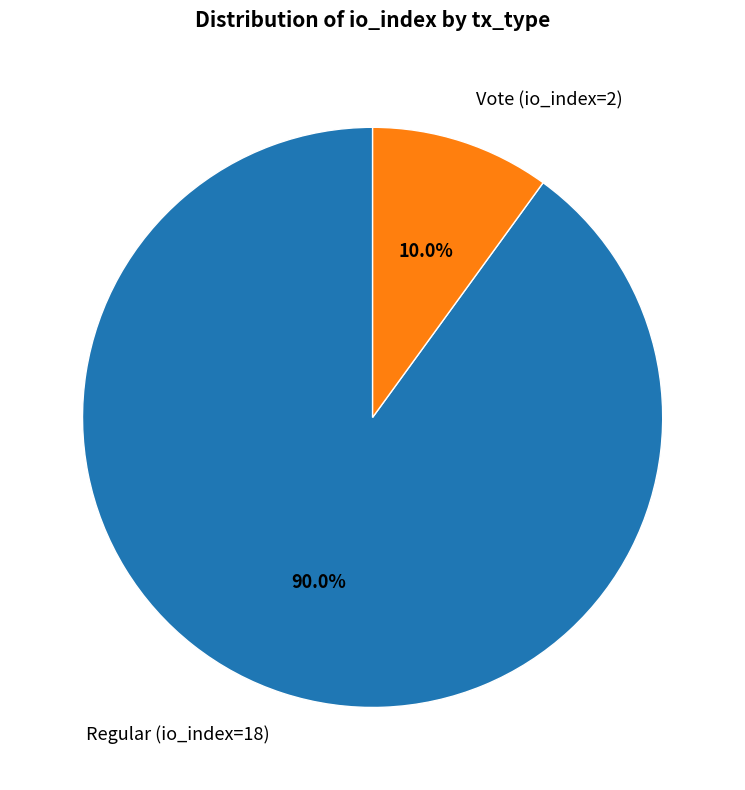

Which has a higher value, Vote (io_index=2) or Regular (io_index=18)?

Regular (io_index=18)